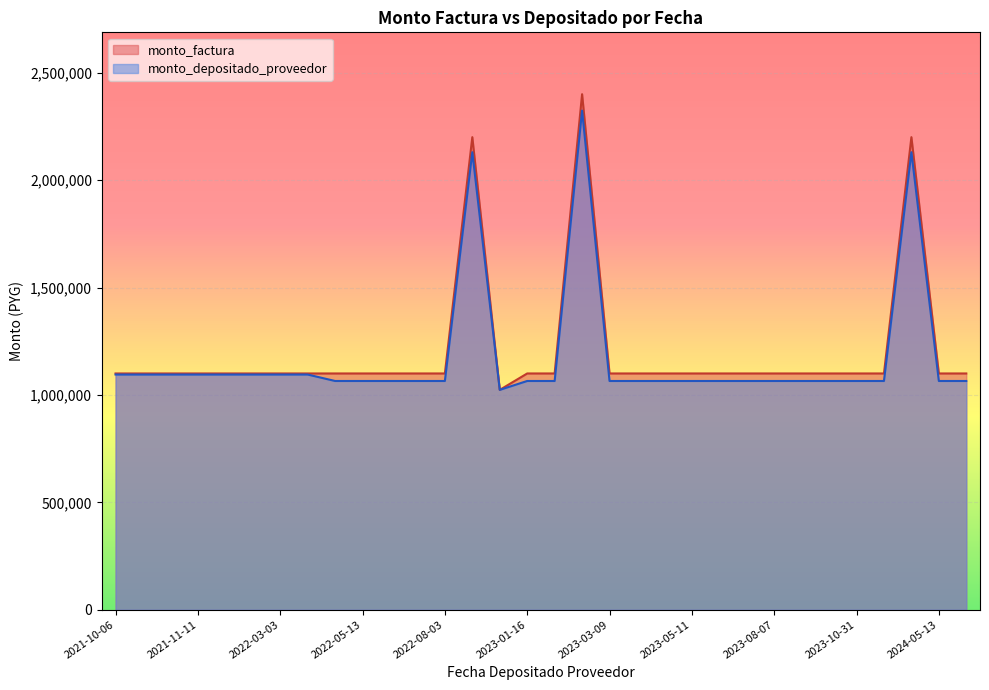

In monto_factura, how many points are lower than both neighbors (excluding endpoints)?

1